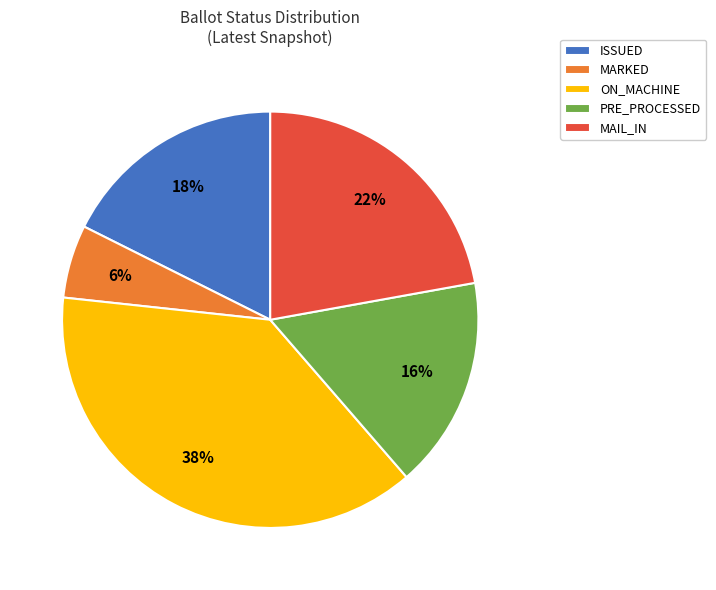

Do ON_MACHINE and ISSUED together represent more than half of the pie?

Yes